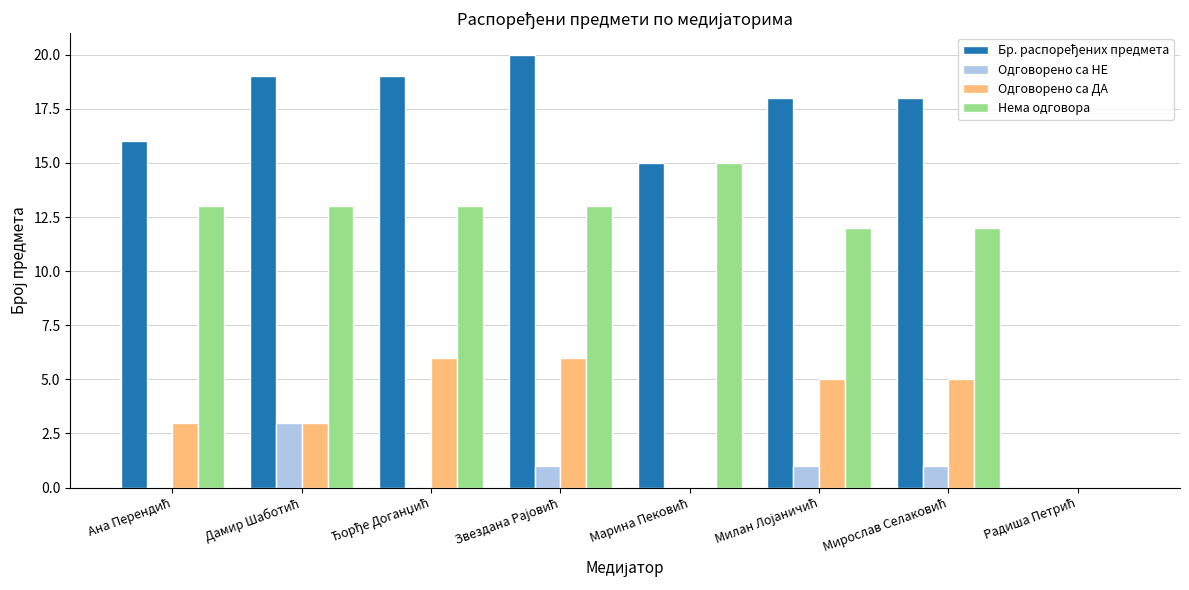

What is the sum of all Одговорено са ДА values?

28